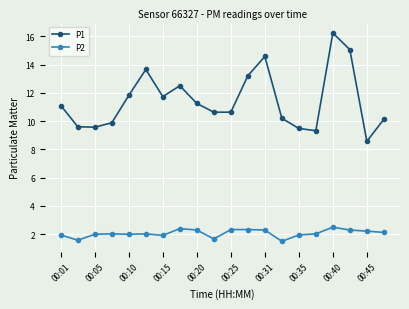

At how many categories does at least one series exceed 11?

10